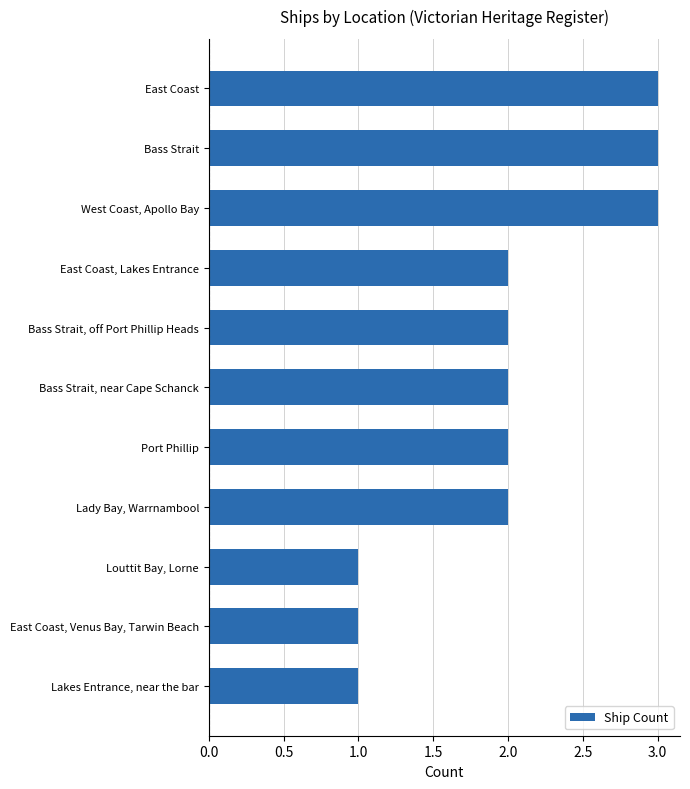

Reading bottom to top, transcribe all the data shown in this chart.

Lakes Entrance, near the bar=1	East Coast, Venus Bay, Tarwin Beach=1	Louttit Bay, Lorne=1	Lady Bay, Warrnambool=2	Port Phillip=2	Bass Strait, near Cape Schanck=2	Bass Strait, off Port Phillip Heads=2	East Coast, Lakes Entrance=2	West Coast, Apollo Bay=3	Bass Strait=3	East Coast=3